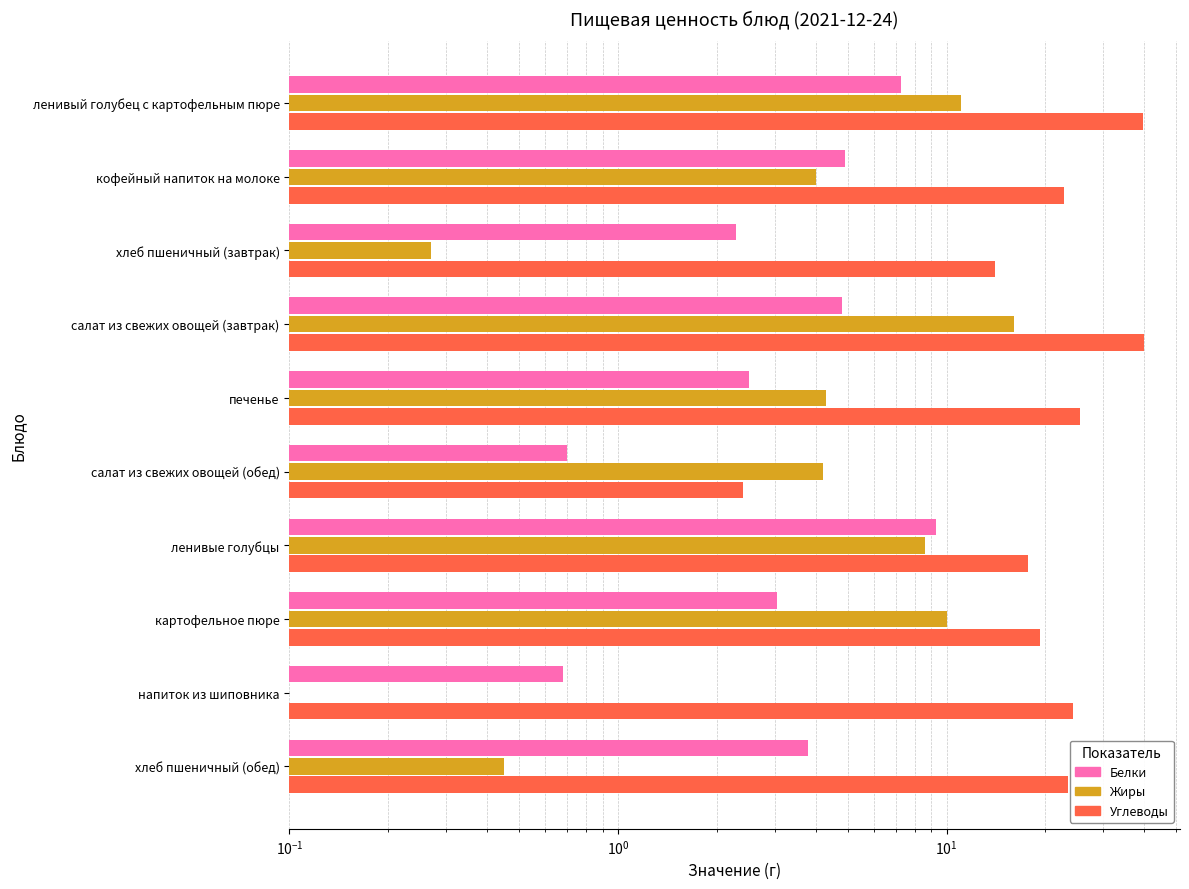

What is the average value of the Углеводы series?

22.9